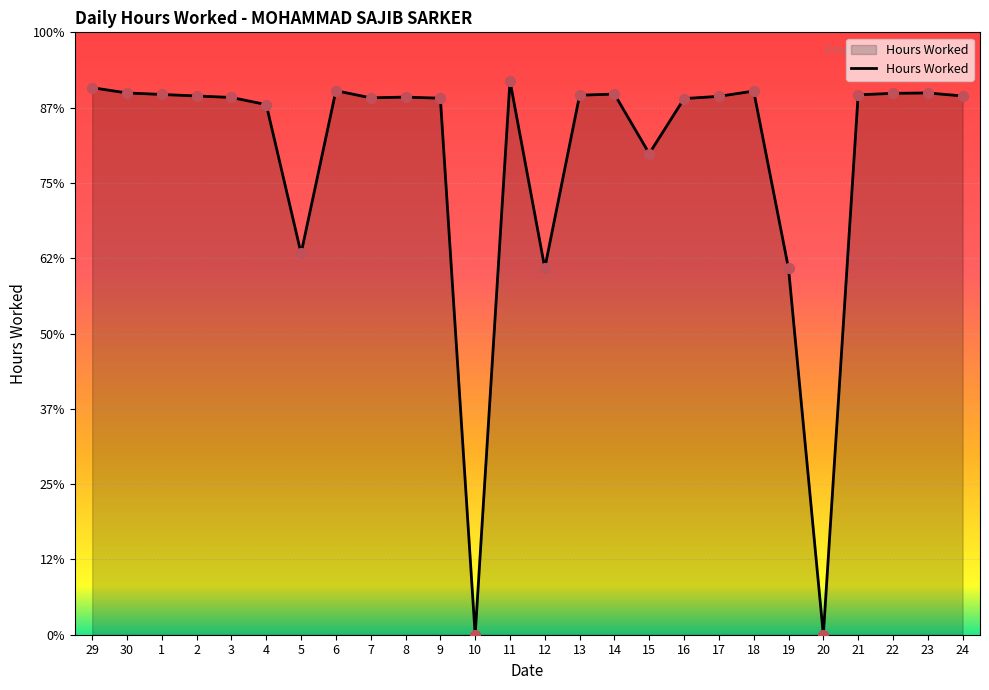

Which has a higher value, 15 or 12?

15